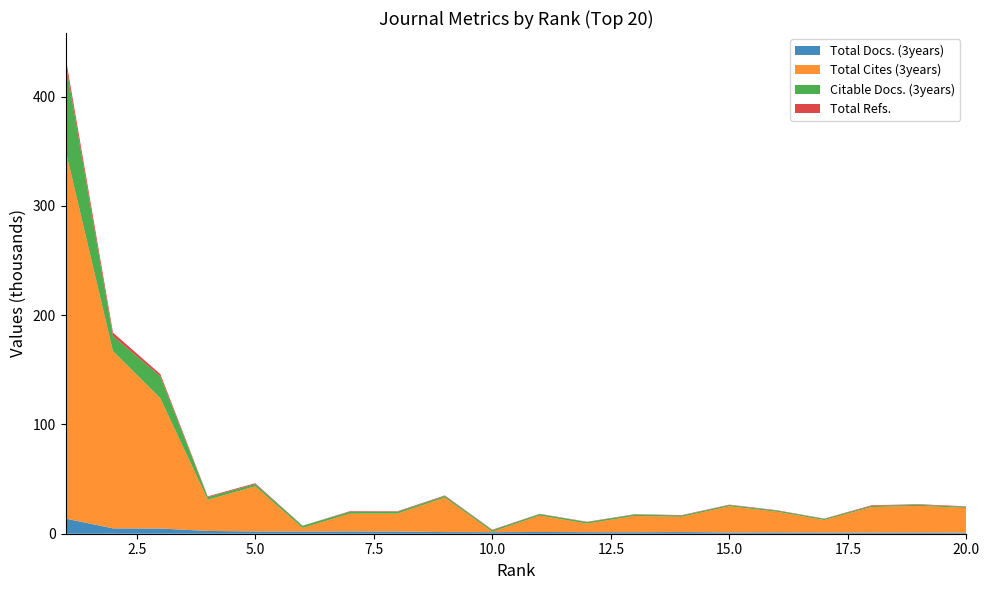

Reading left to right, transcribe all the data shown in this chart.

Total Docs. (3years): 13866	4893	4746	2544	2058	2023	2120	2013	1488	1407	1608	1390	1358	1520	1183	1219	1094	1076	1128	1051
Total Cites (3years): 337228	162278	119212	28559	41317	3341	16240	16389	31557	395	14986	7929	14849	13962	23890	18885	11402	23346	24318	22572
Citable Docs. (3years): 80198	13743	20007	2355	2048	1928	1723	1671	1483	1405	1360	1353	1323	1188	1172	1066	1053	1045	1015	1013
Total Refs.: 5136	3186	2105	726	836	86	561	501	537	442	292	273	325	403	365	381	278	603	539	427